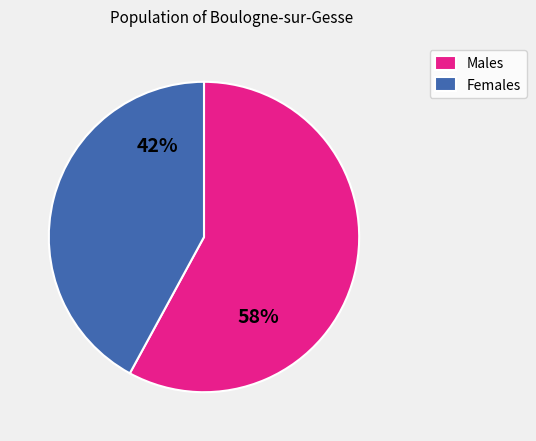

Which category has the biggest portion of the pie?

Males